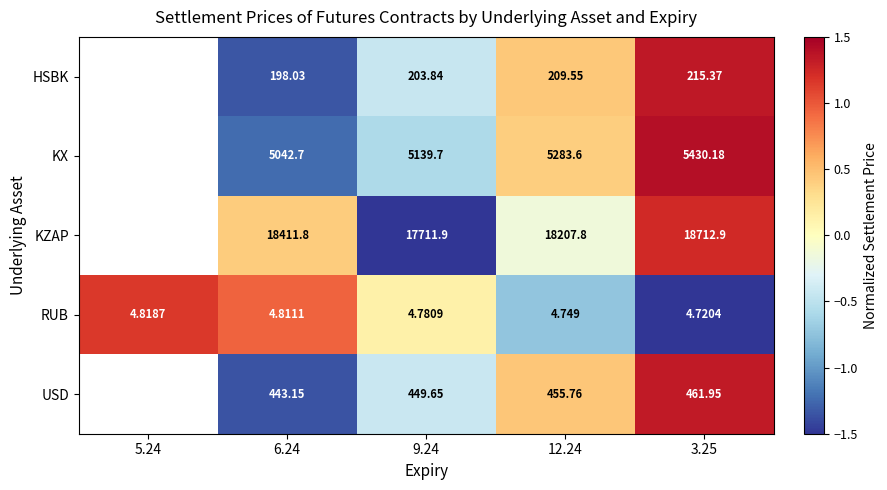

Rank the series at 3.25 from lowest to highest value.

RUB, HSBK, USD, KX, KZAP